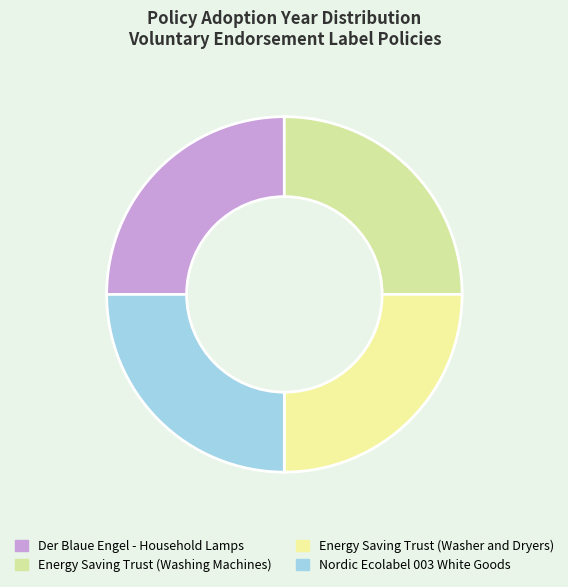

How many segments does this pie chart have?

4